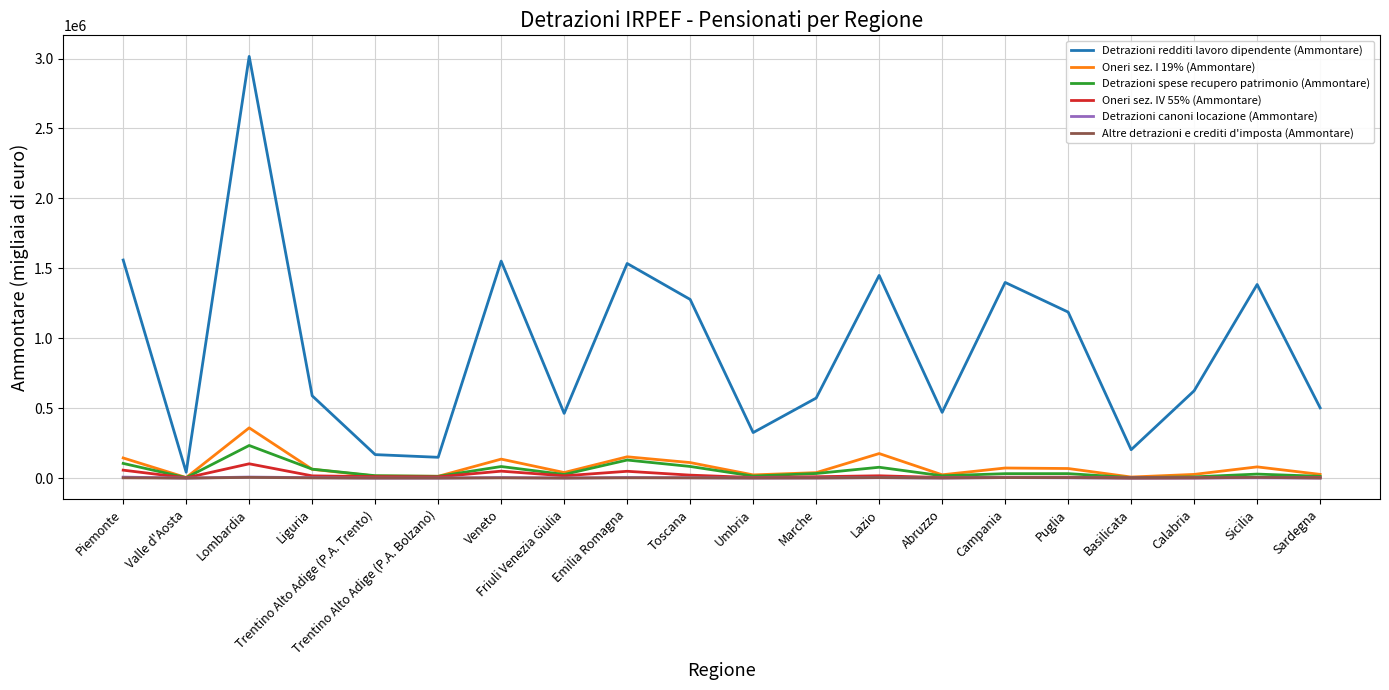

True or false: Detrazioni canoni locazione (Ammontare) and Detrazioni redditi lavoro dipendente (Ammontare) intersect in this chart.

False